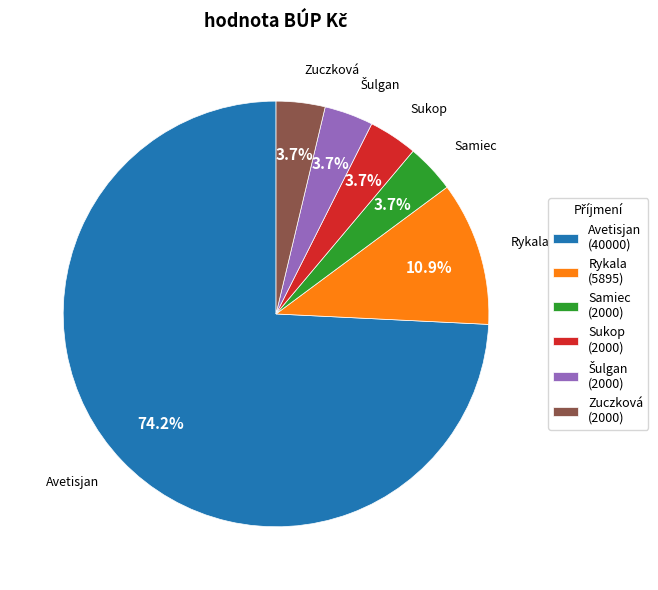

What is the ratio of the value at Rykala to the value at Samiec?

2.9